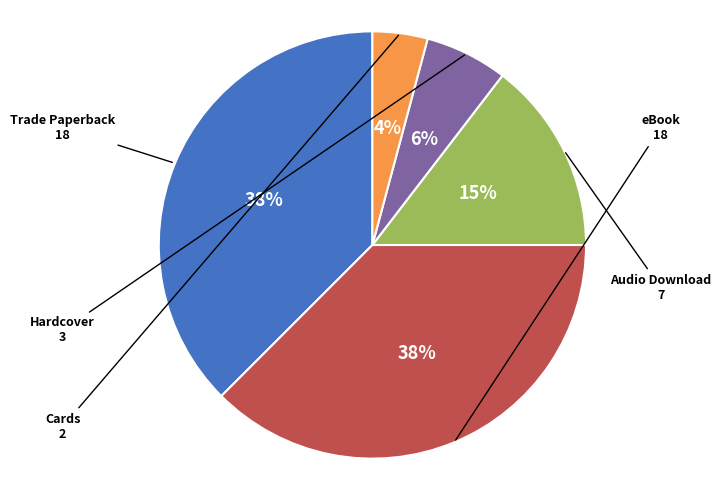

How many segments does this pie chart have?

5